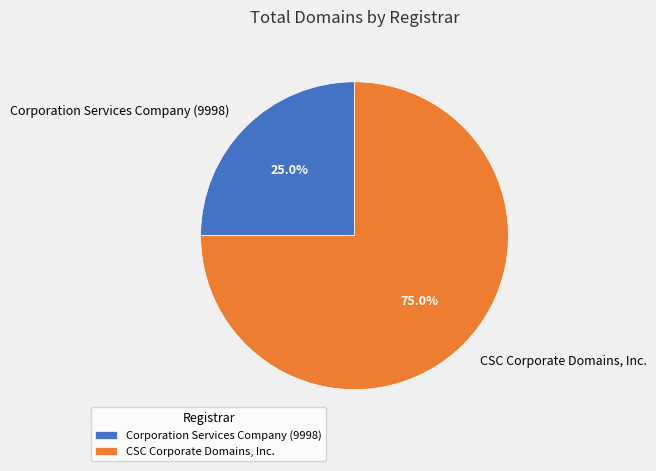

To the nearest percent, what percentage of the pie is Corporation Services Company (9998)?

25%